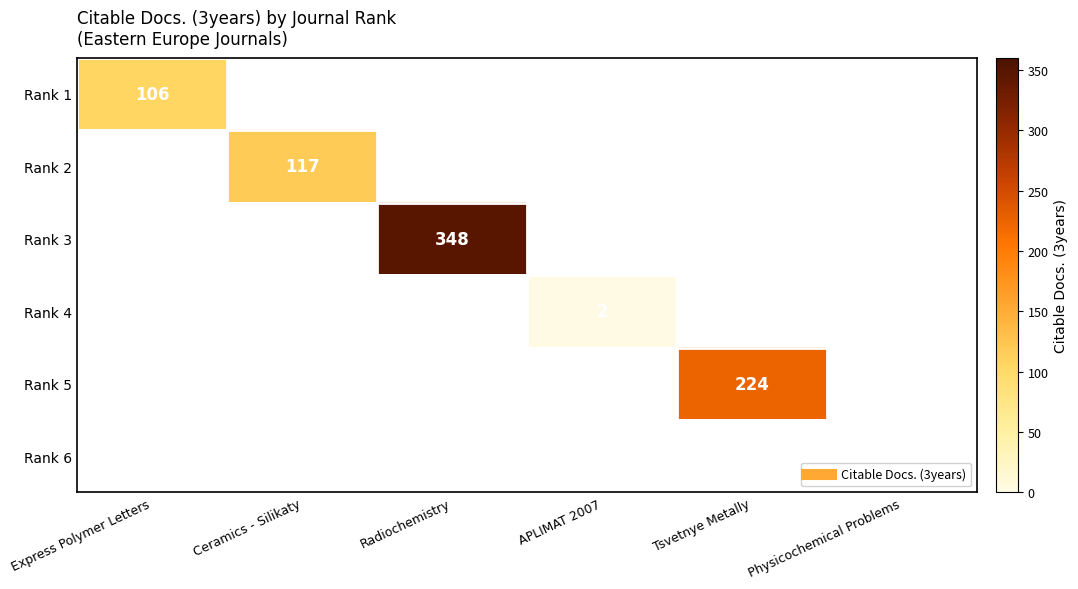

At how many categories does at least one series exceed 143?

2